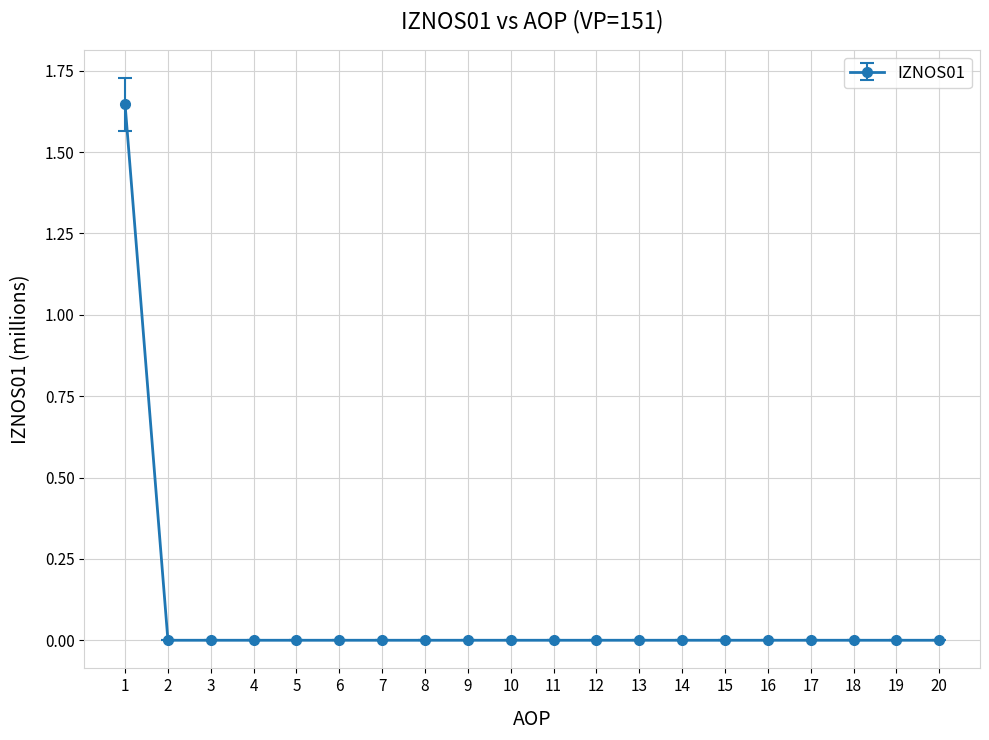

Is it true that the value at 10 is -1.1?

False